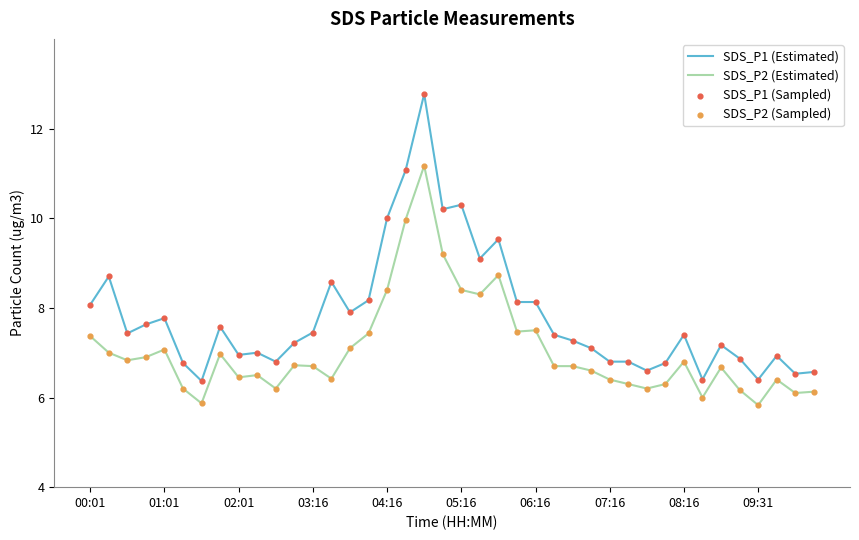

Which series has the largest total across all categories?

SDS_P1 (Estimated)